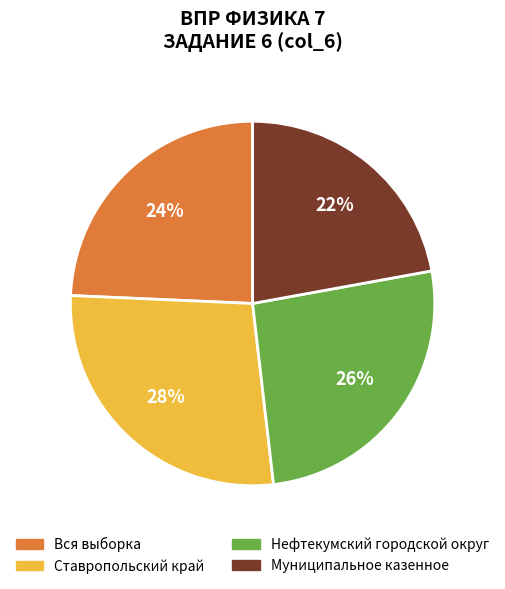

How many slices are in this pie chart?

4